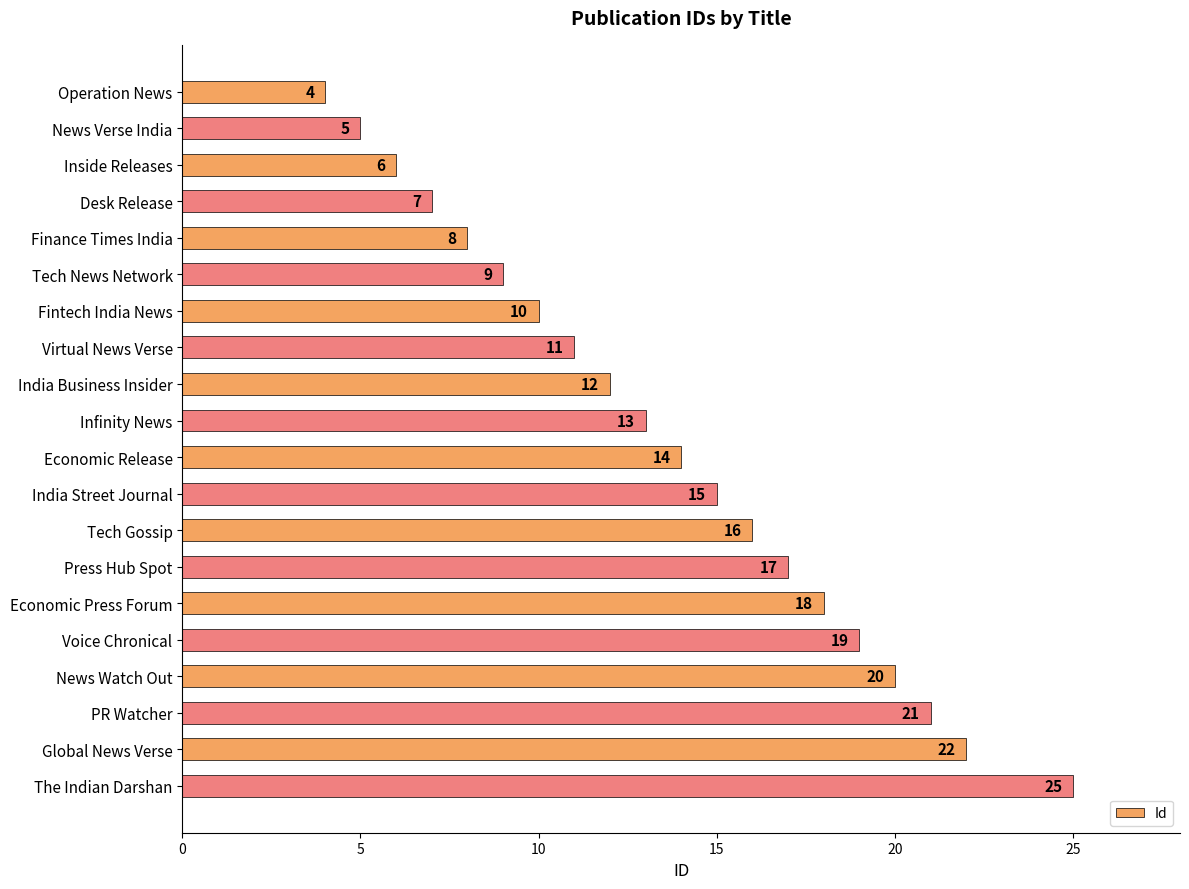

The chart shows a value of 16 at Tech Gossip. True or false?

True